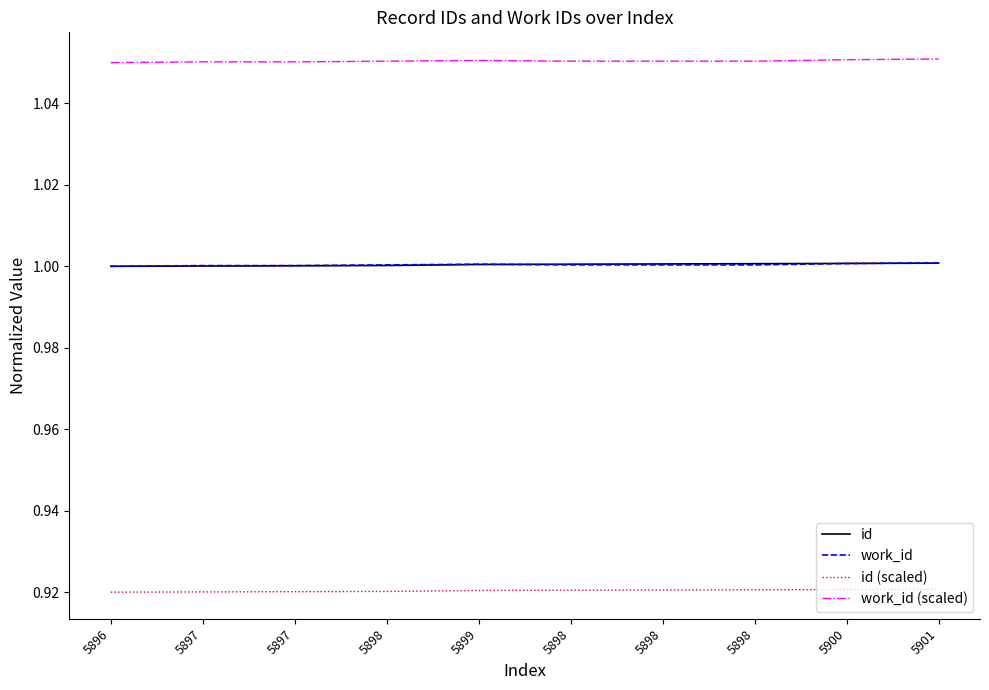

How many lines are shown in the chart?

4